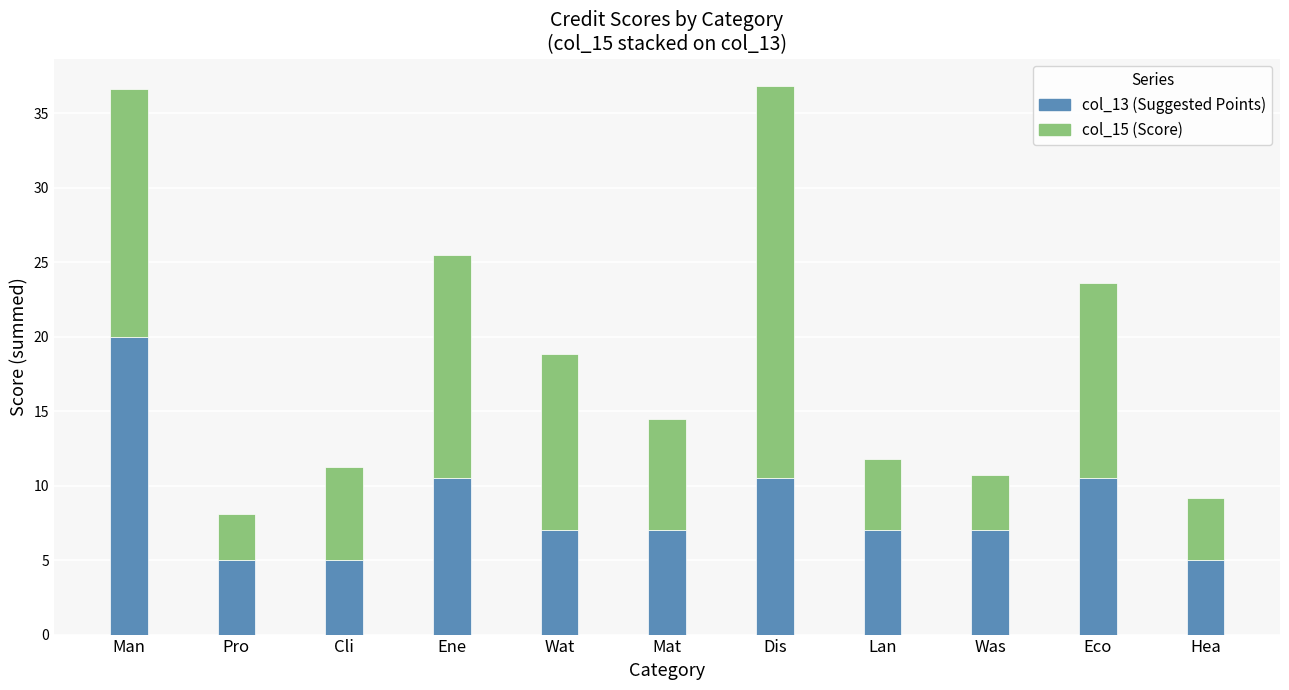

Is it true that col_13 (Suggested Points) equals 5.0 at Pro?

True